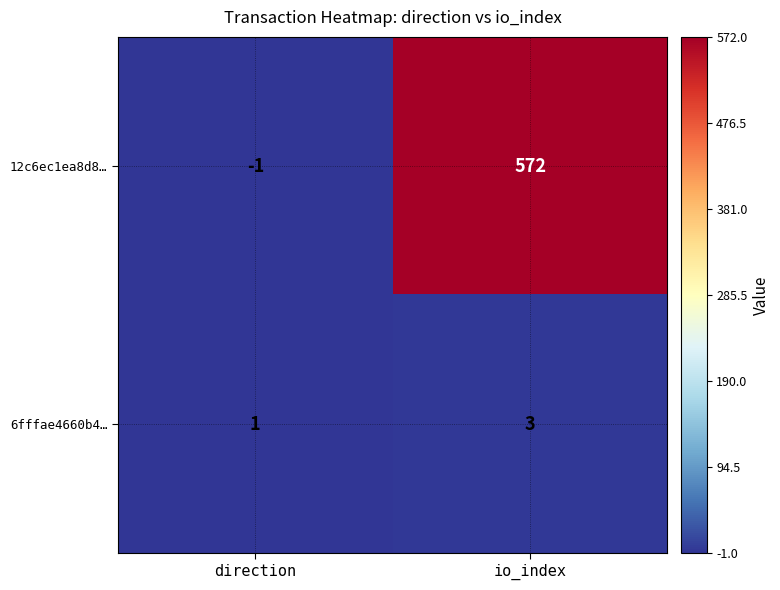

Is it true that 12c6ec1ea8d8… equals 572 at io_index?

True